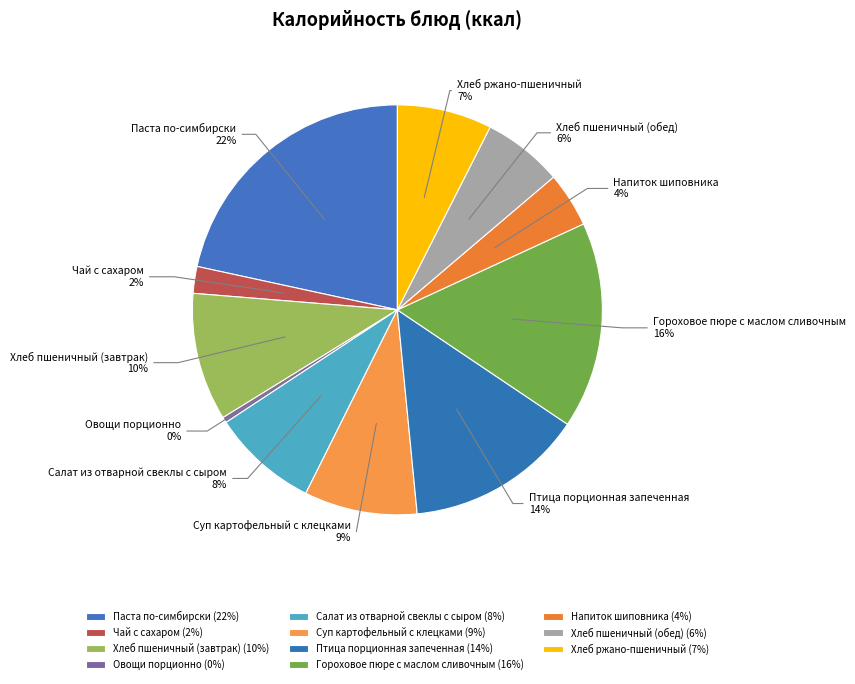

Is the sum of Хлеб пшеничный (завтрак) and Овощи порционно greater than half?

No